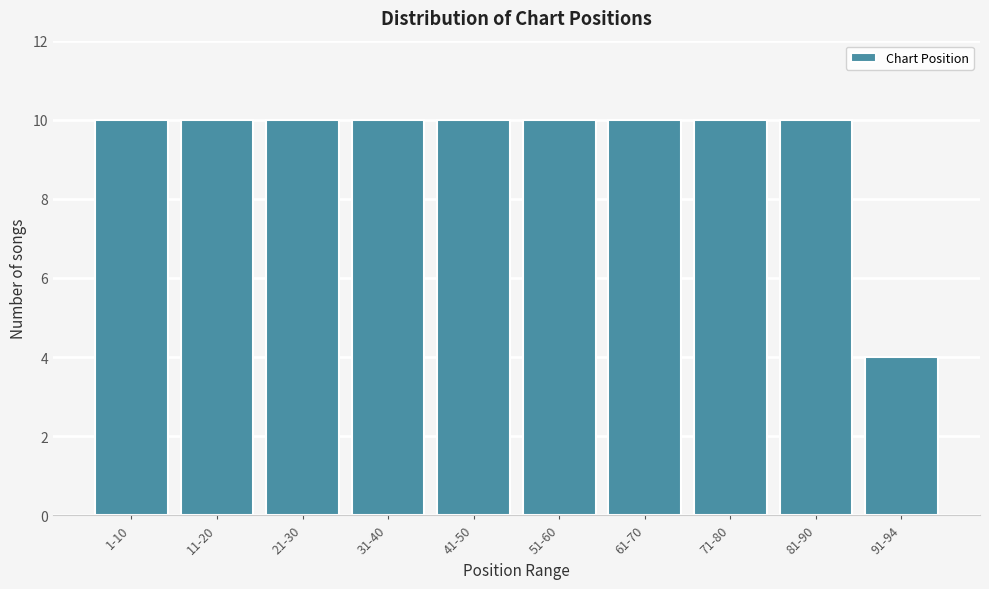

Reading right to left, transcribe all the data shown in this chart.

91-94=4	81-90=10	71-80=10	61-70=10	51-60=10	41-50=10	31-40=10	21-30=10	11-20=10	1-10=10